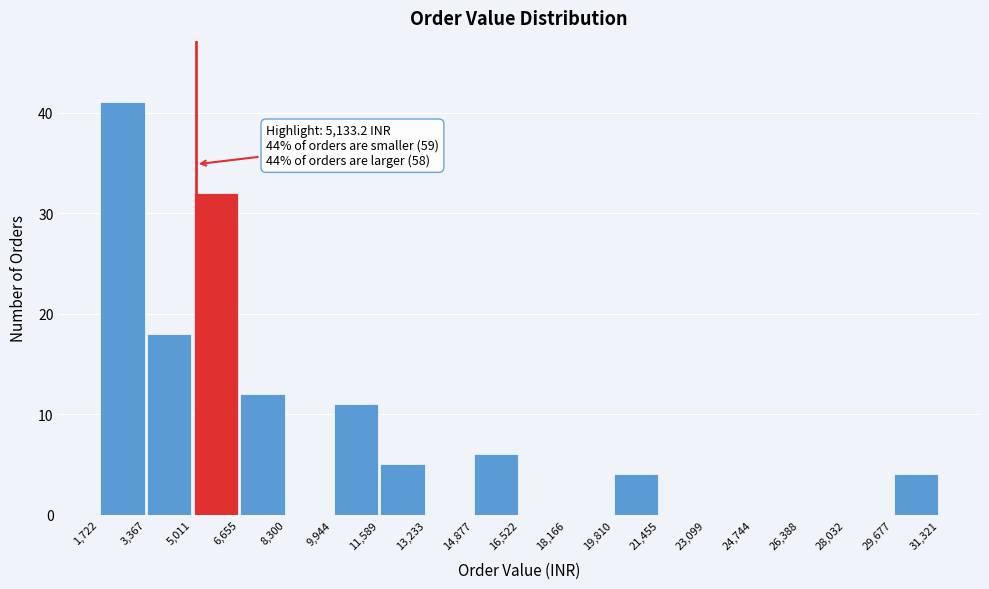

Over which range of the x-axis is the bar tallest?

1,722 to 3,367